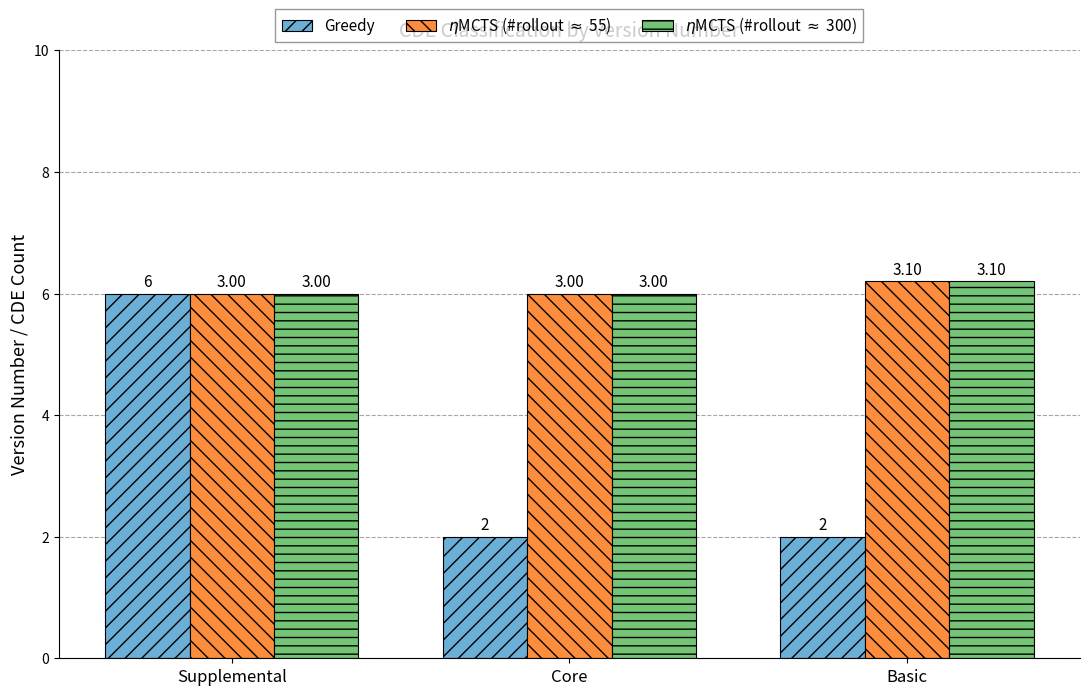

What is the sum of the $\eta$MCTS (#rollout $\approx$ 55) values at Basic and Supplemental?

12.2